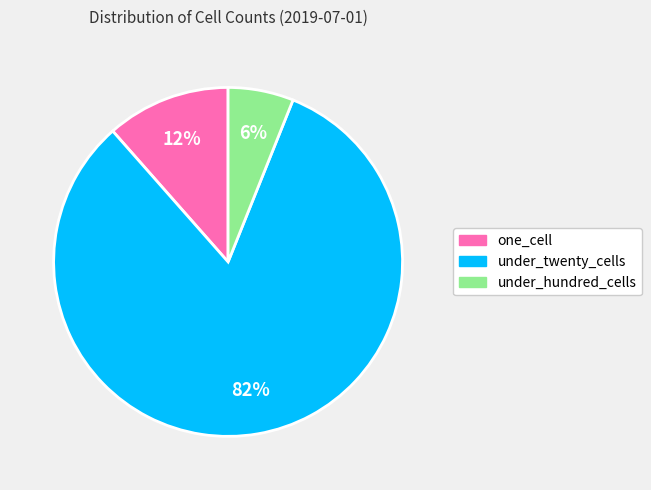

To the nearest percent, what is the combined percentage of one_cell and under_hundred_cells?

18%